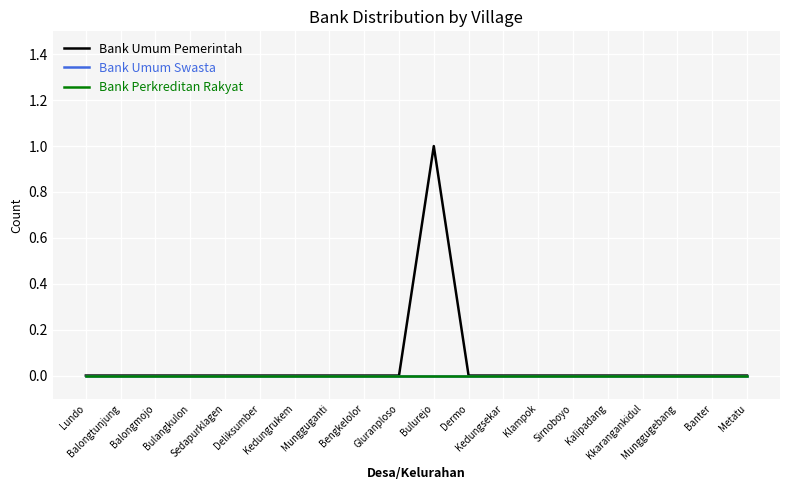

Which series has the largest total across all categories?

Bank Umum Pemerintah